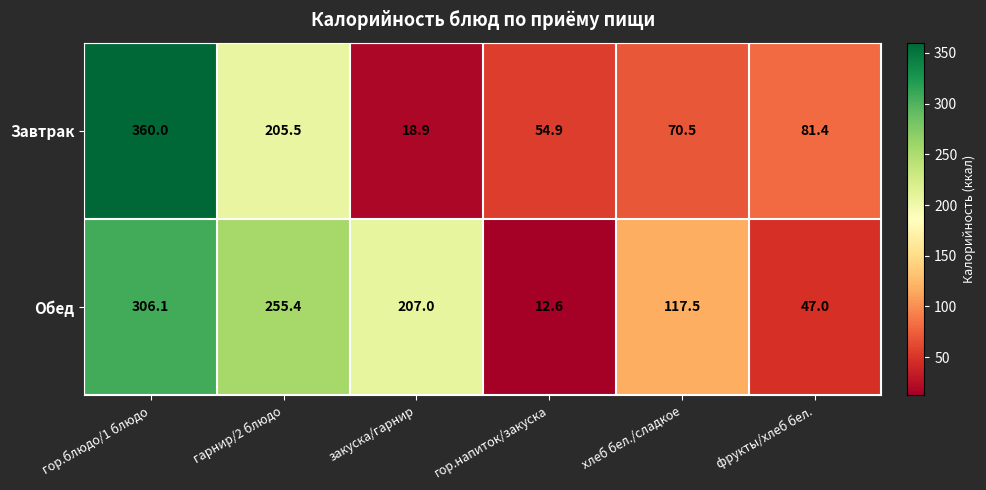

What is the difference between the Завтрак values at фрукты/хлеб бел. and хлеб бел./сладкое?

10.9